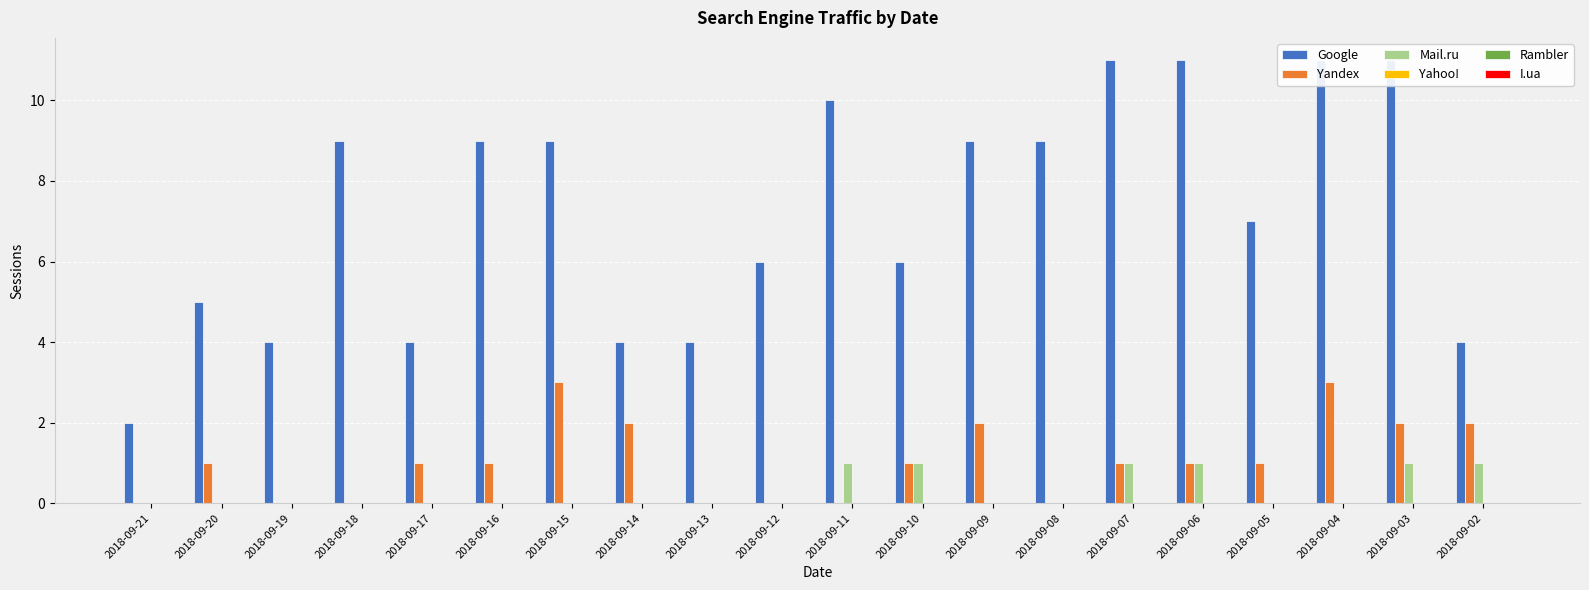

What is the value of the Google bar at the 1st from the left?

2